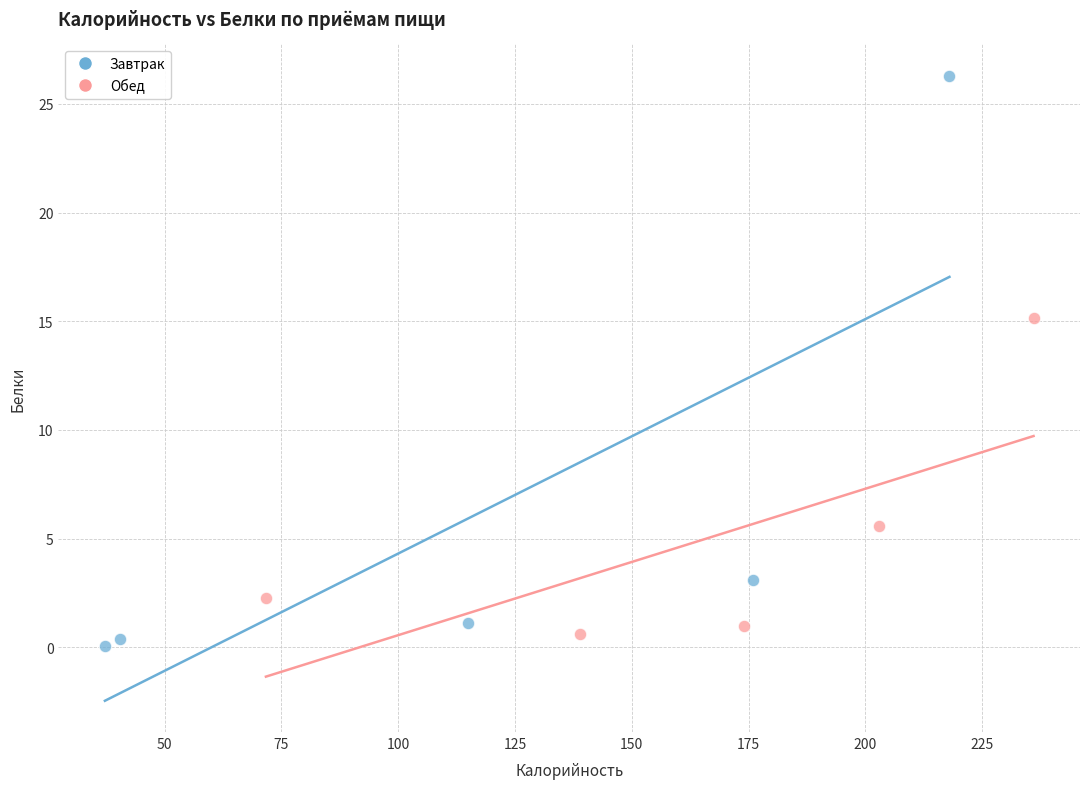

Which series has the widest spread of Y values?

Завтрак